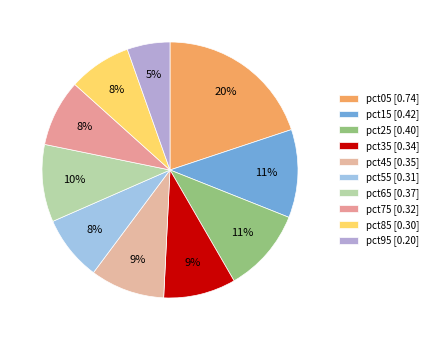

Rank the categories by value from lowest to highest.

pct95, pct85, pct55, pct75, pct35, pct45, pct65, pct25, pct15, pct05